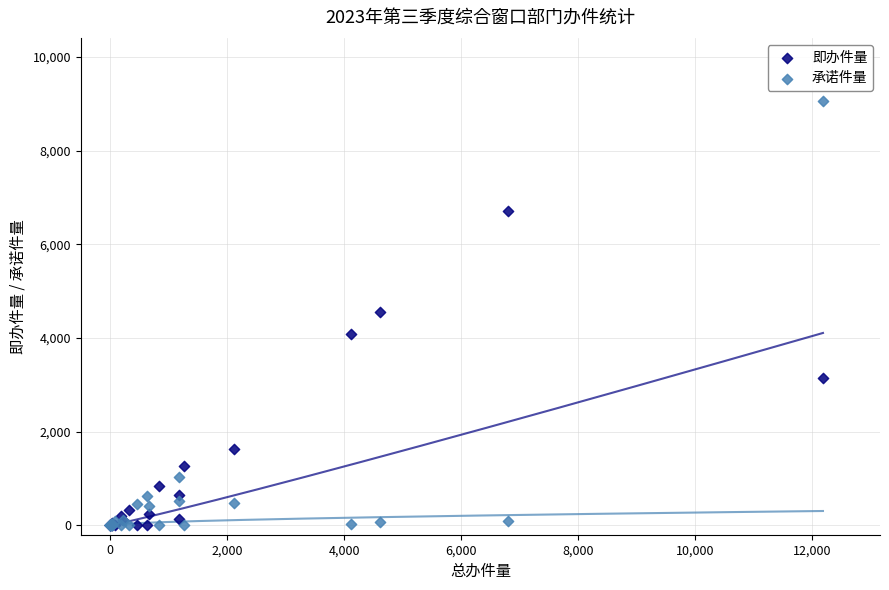

What are all the series names shown in the legend?

即办件量, 承诺件量